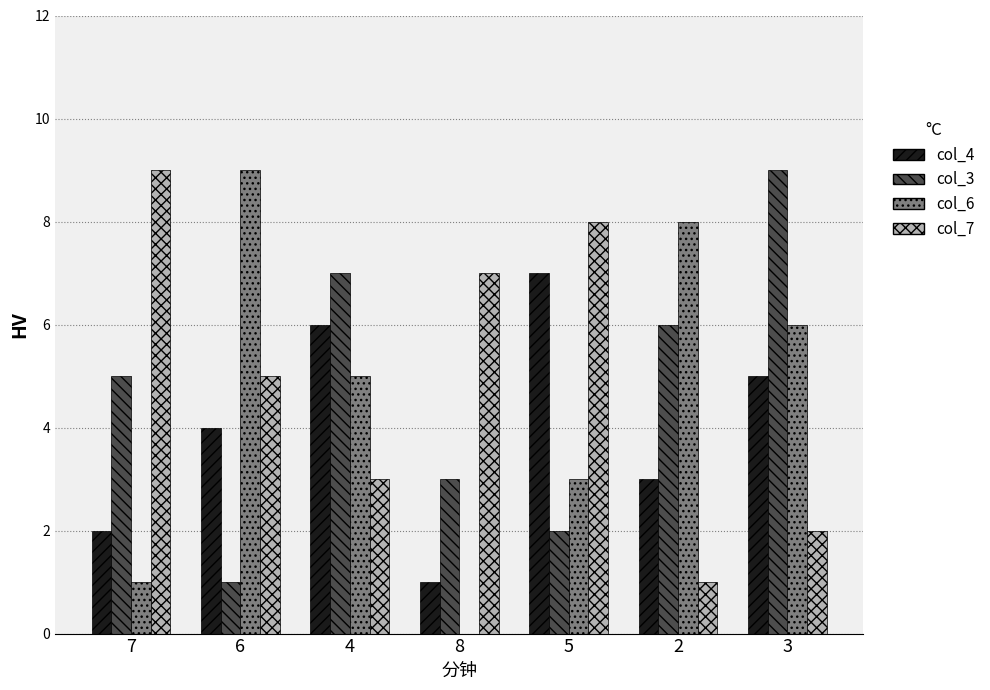

Between 2 and 3, which series saw the biggest shift?

col_3